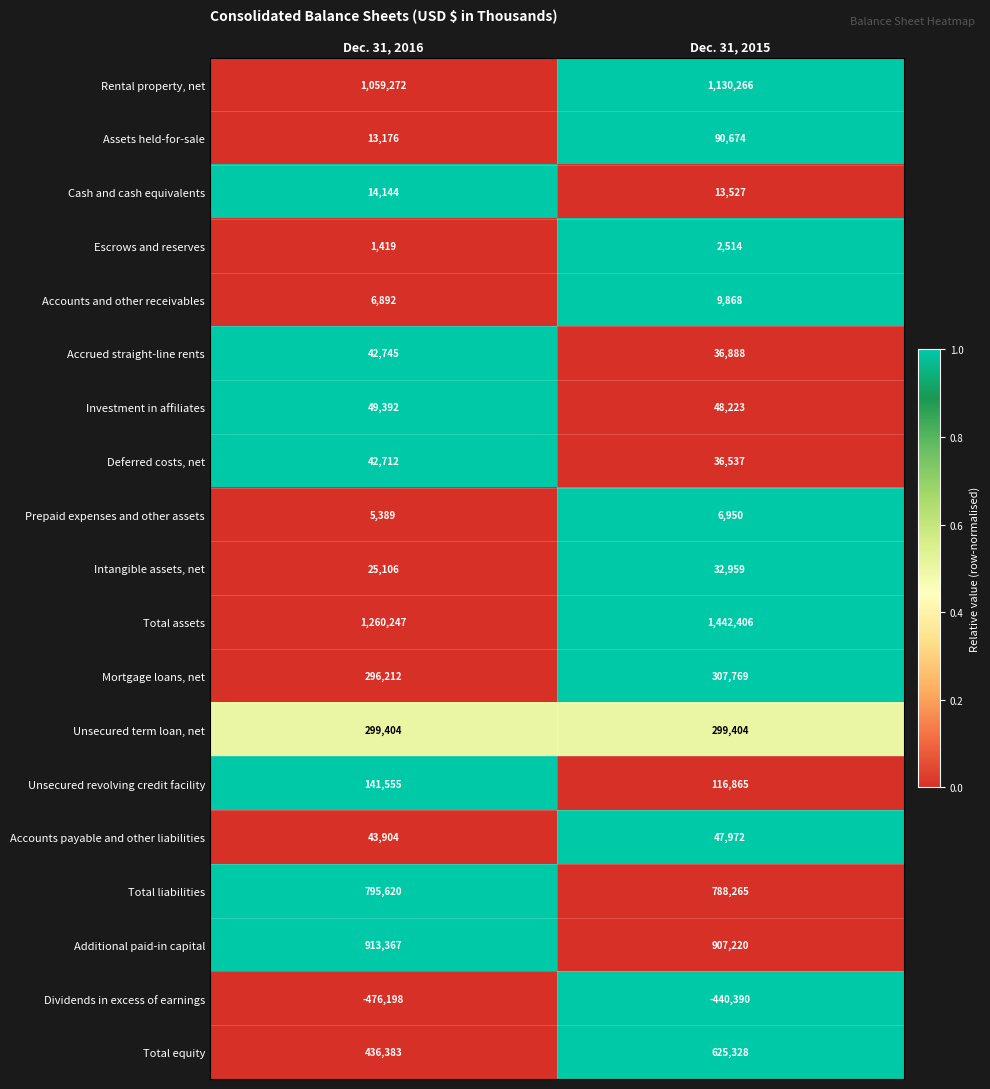

What is the spread (max minus min) of values at Dec. 31, 2015?

1882796